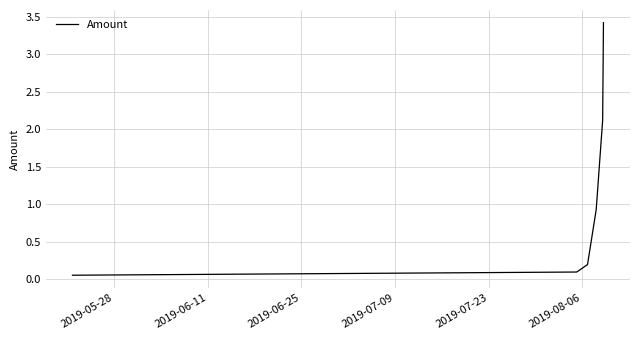

How many lines are shown in the chart?

1